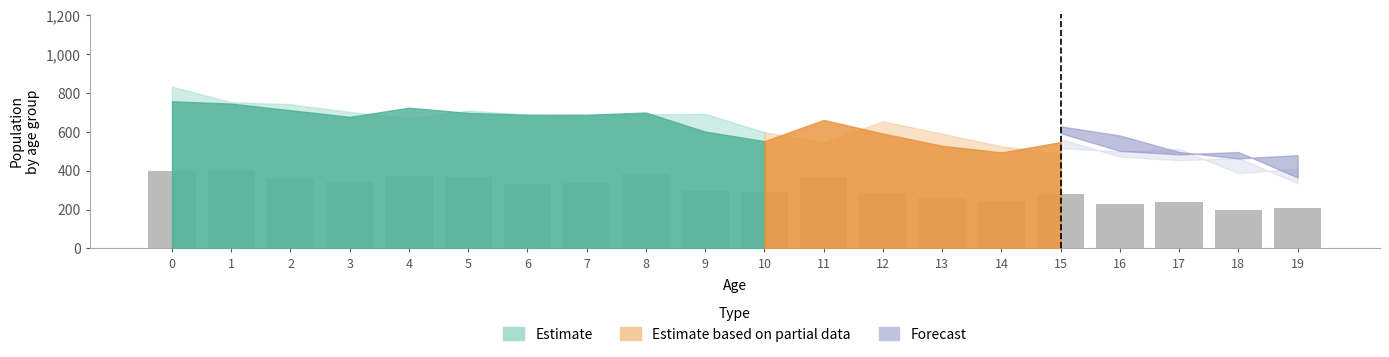

The value at 13 is 463. True or false?

False